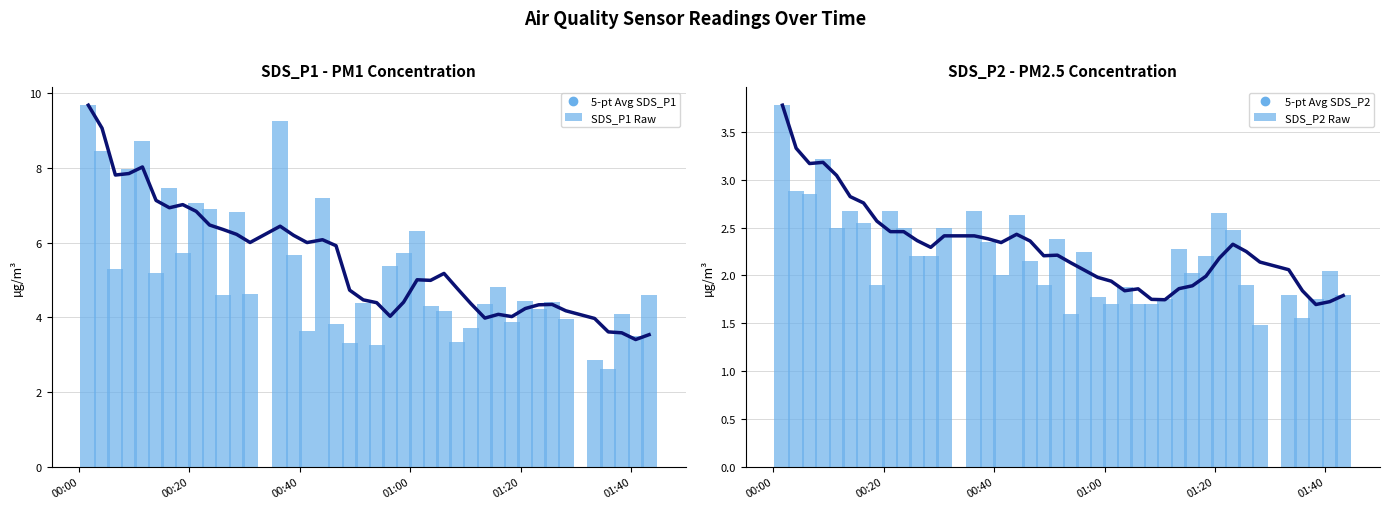

What is the difference between the maximum and second lowest values in the 5-pt Avg SDS_P2 series?

2.1